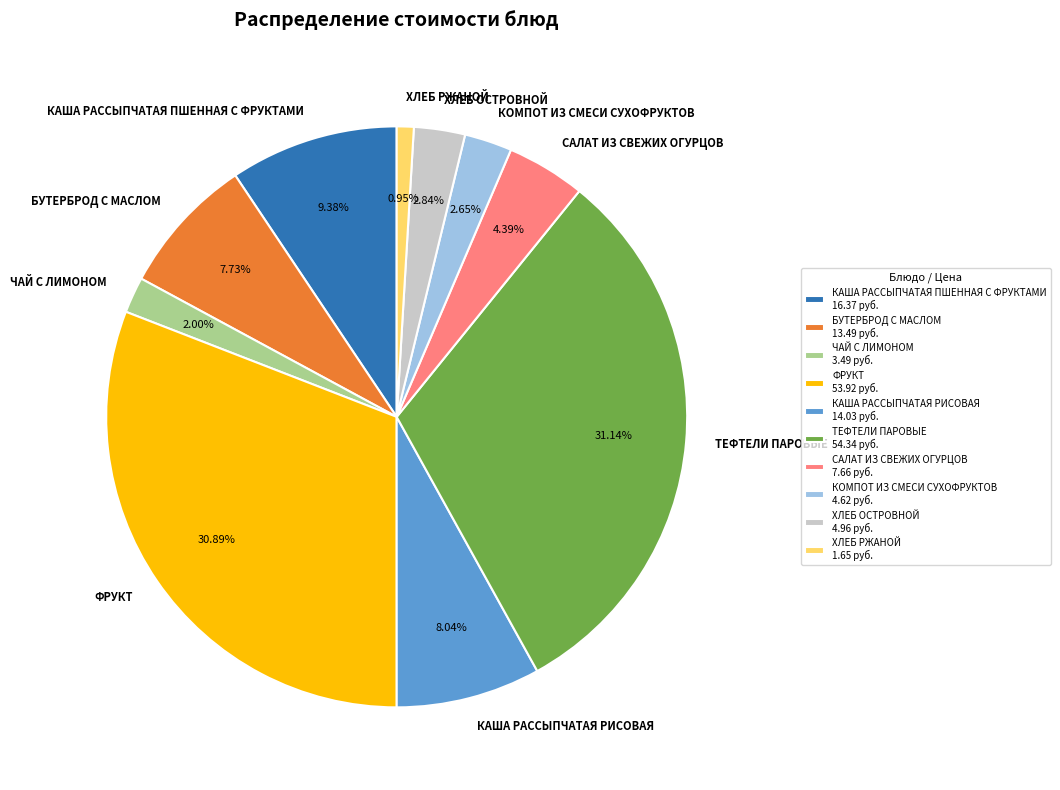

Which has a higher value, ФРУКТ or КАША РАССЫПЧАТАЯ ПШЕННАЯ С ФРУКТАМИ?

ФРУКТ